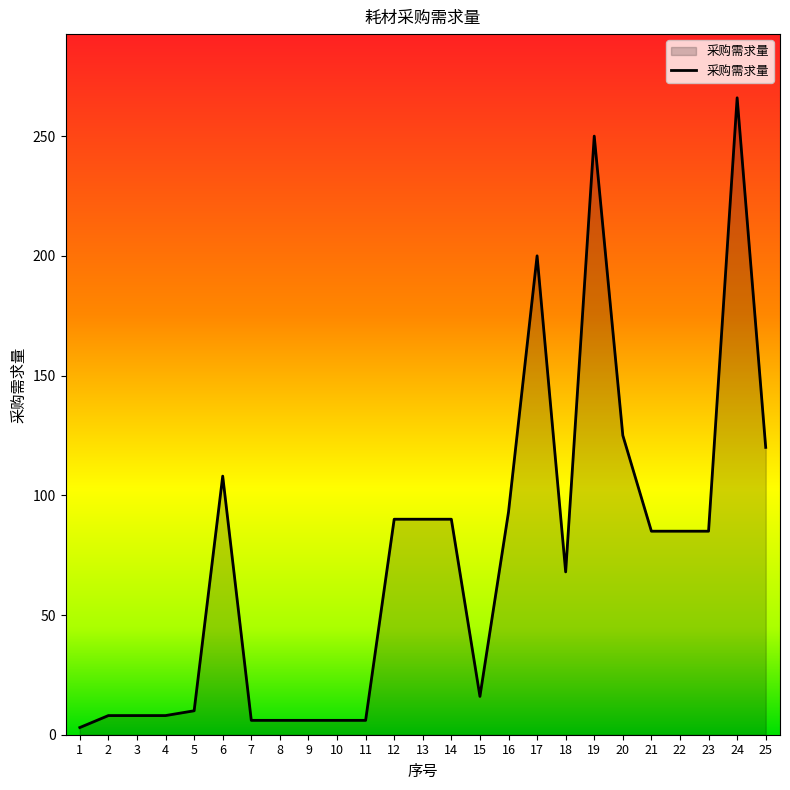

At which label is the value closest to 134?

20